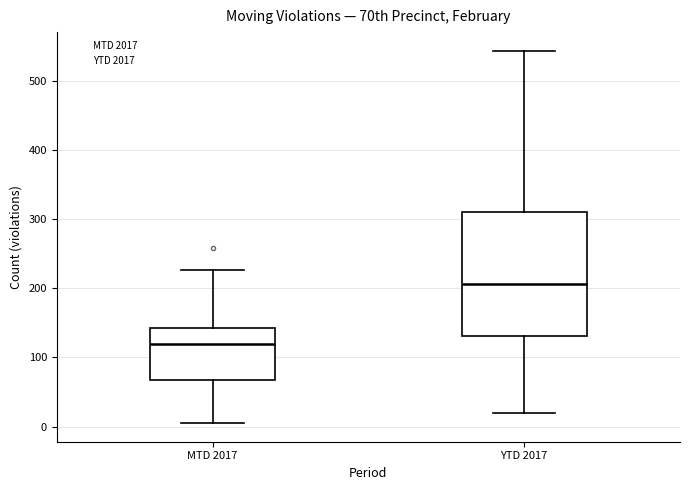

Reading left to right, read every box against the y-axis: the position of its median line, the range the box covers, and the ends of its whiskers. The values are not printed on the chart, so give them approximately, as read against the axis.

MTD 2017: median 120, box 70 to 140, whiskers 10 to 230
YTD 2017: median 210, box 130 to 310, whiskers 20 to 540